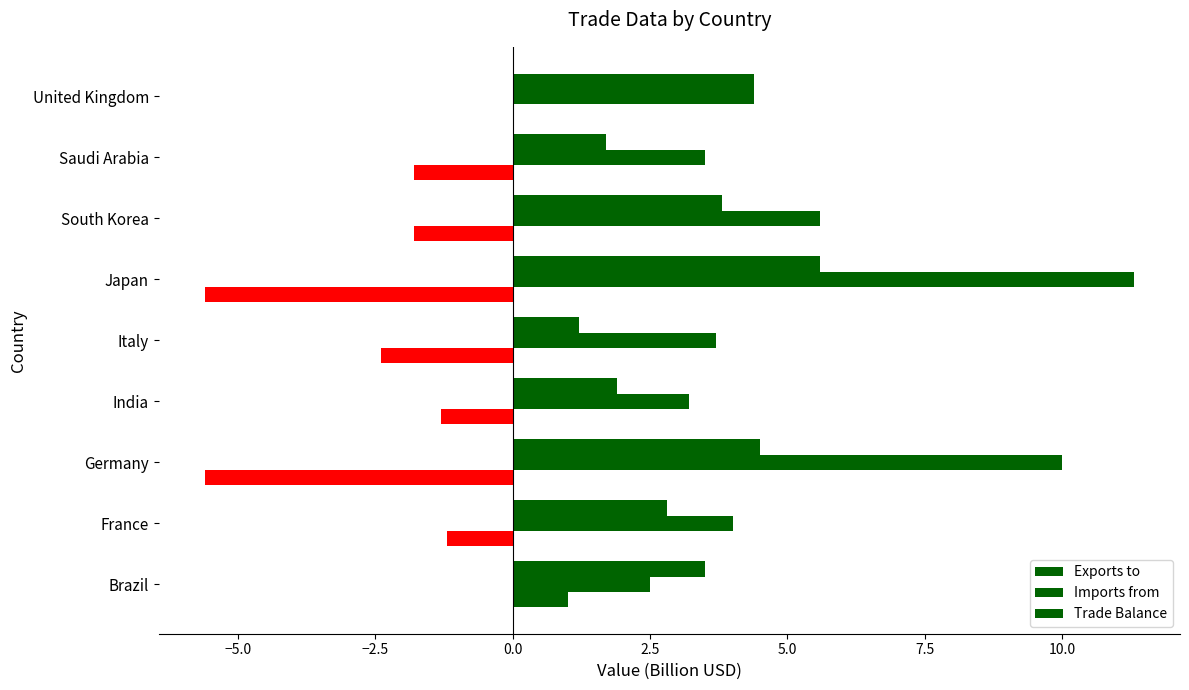

Count the number of categories in the chart.

9